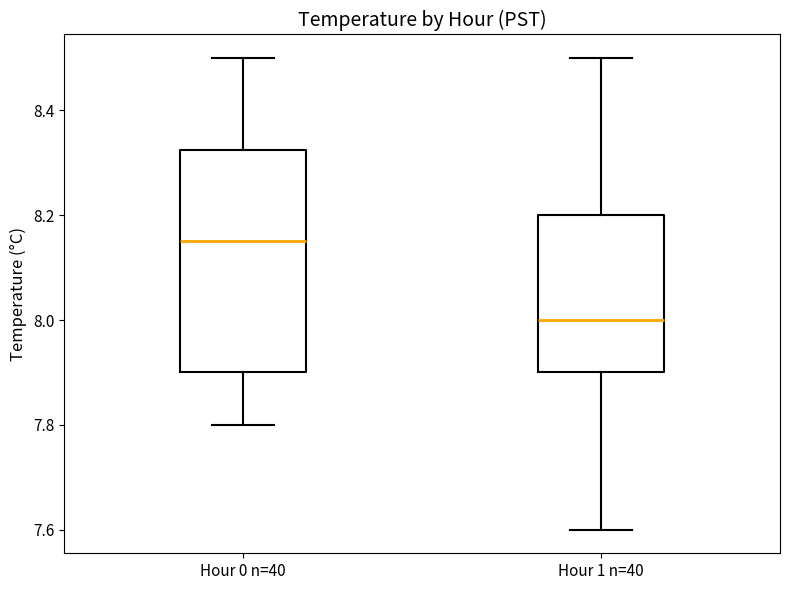

Reading left to right, transcribe this box plot: for each box, give where its median line is, the range the box spans, and where its two whiskers end, as read against the y-axis. The values are not printed on the chart, so give them approximately, as read against the axis.

Hour 0 n=40: median 8.16, box 7.90 to 8.32, whiskers 7.80 to 8.50
Hour 1 n=40: median 8.00, box 7.90 to 8.20, whiskers 7.60 to 8.50